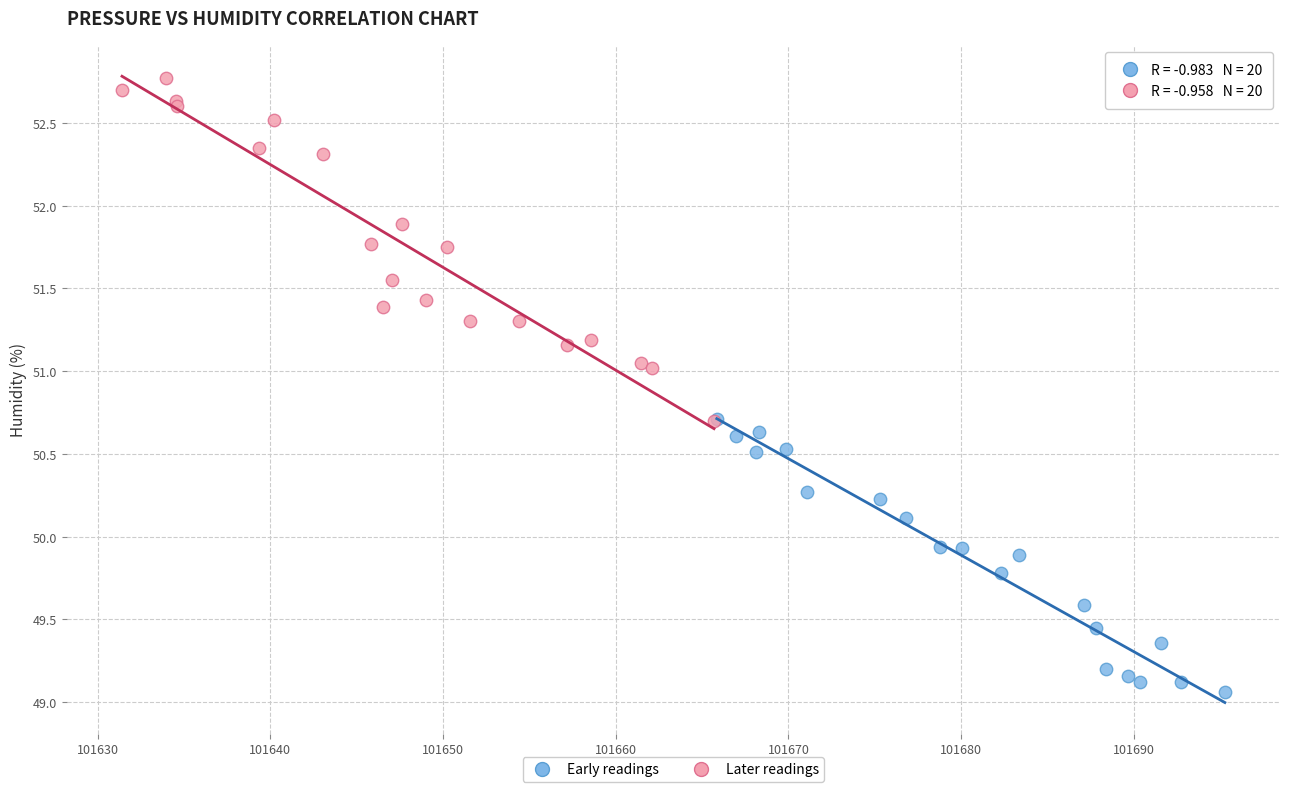

Which series has the largest Y range (max minus min)?

Later readings